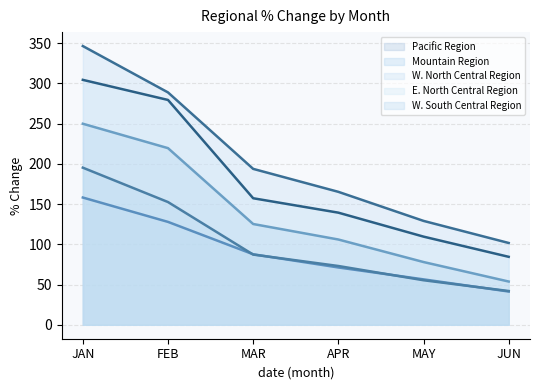

True or false: W. South Central Region and W. North Central Region intersect in this chart.

False